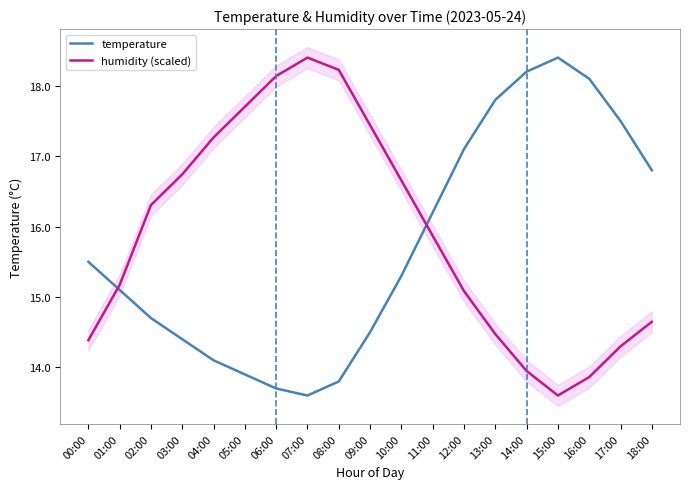

True or false: temperature has a value of 29.6 at 16:00.

False